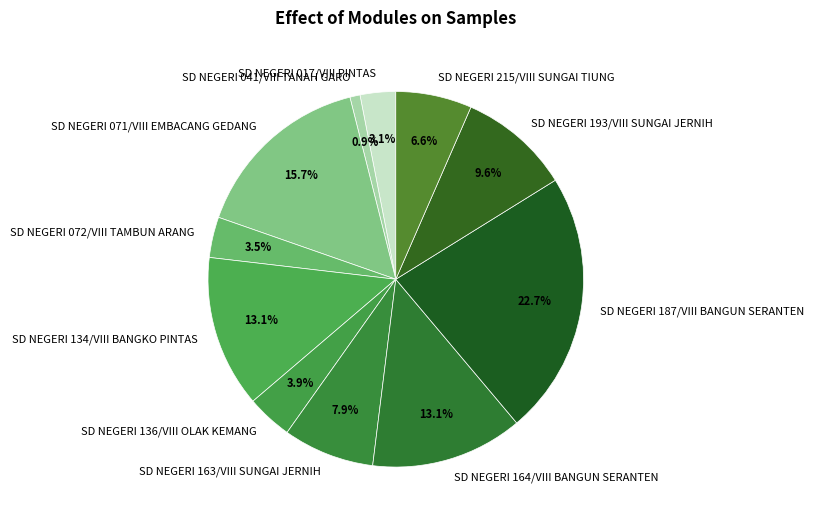

Between SD NEGERI 072/VIII TAMBUN ARANG and SD NEGERI 215/VIII SUNGAI TIUNG, which is larger?

SD NEGERI 215/VIII SUNGAI TIUNG